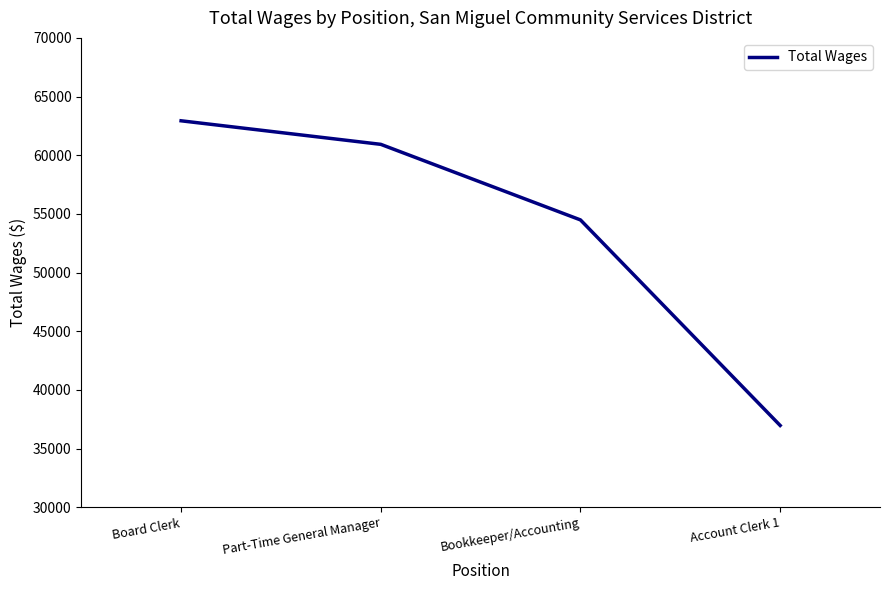

Which has a higher value, Account Clerk 1 or Part-Time General Manager?

Part-Time General Manager